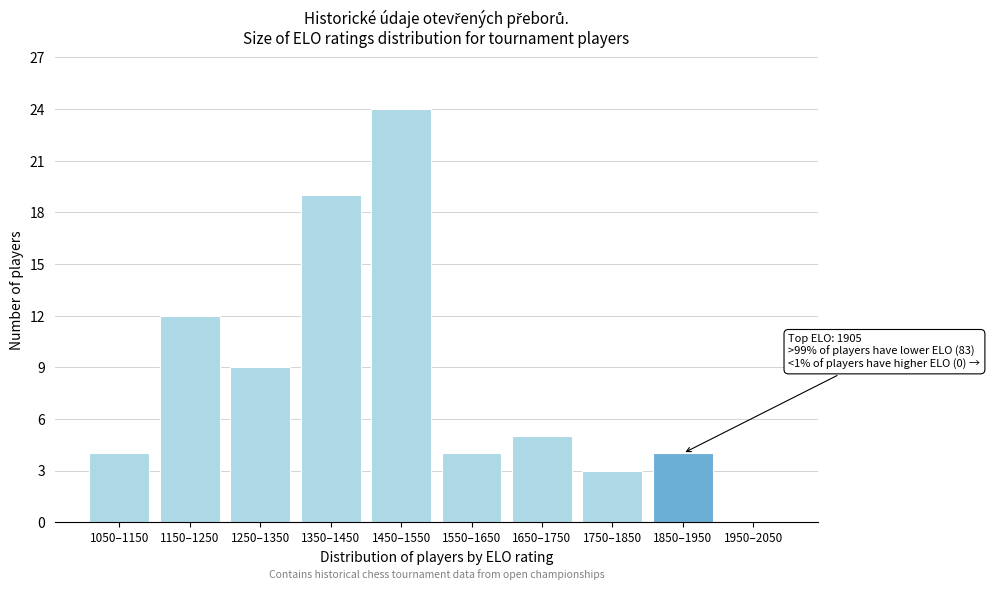

Reading left to right, what are all the values shown in this chart?

1050–1150=4	1150–1250=12	1250–1350=9	1350–1450=19	1450–1550=24	1550–1650=4	1650–1750=5	1750–1850=3	1850–1950=4	1950–2050=0